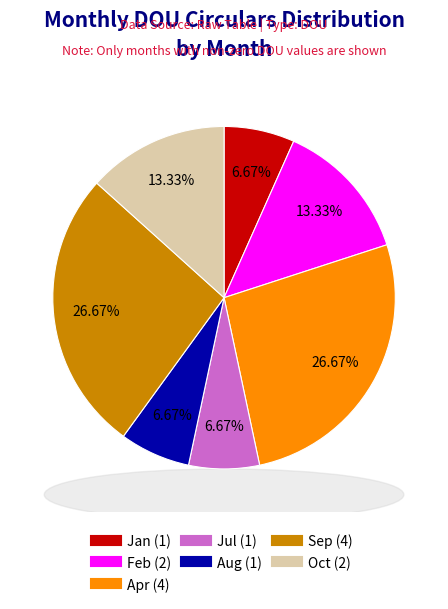

To the nearest percent, what is the combined percentage of Jul and Oct?

20%